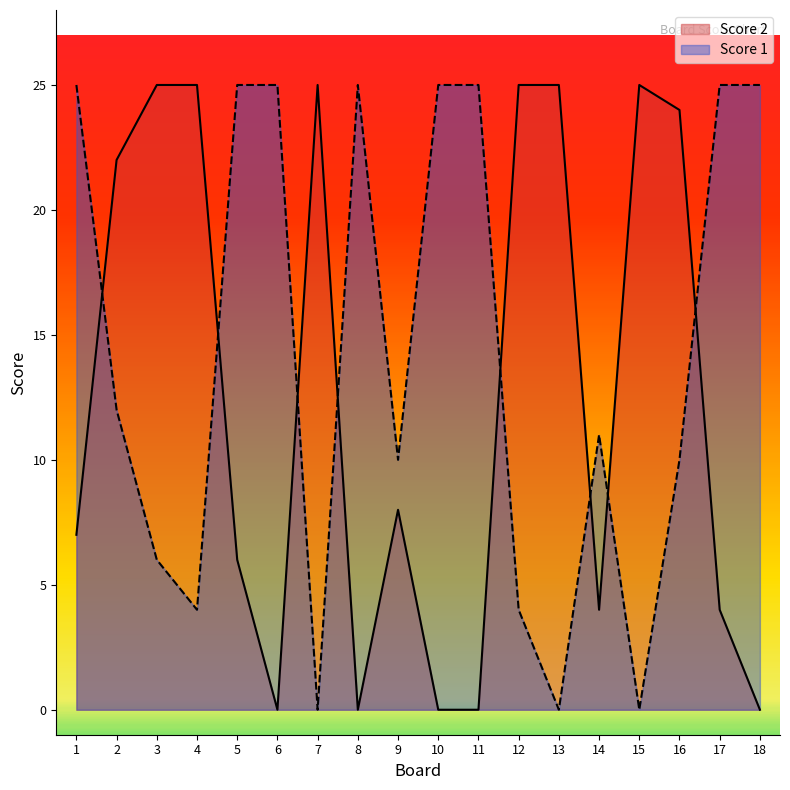

Rank the categories by Score 1 value from lowest to highest.

7, 13, 15, 4, 12, 3, 9, 16, 14, 2, 1, 5, 6, 8, 10, 11, 17, 18